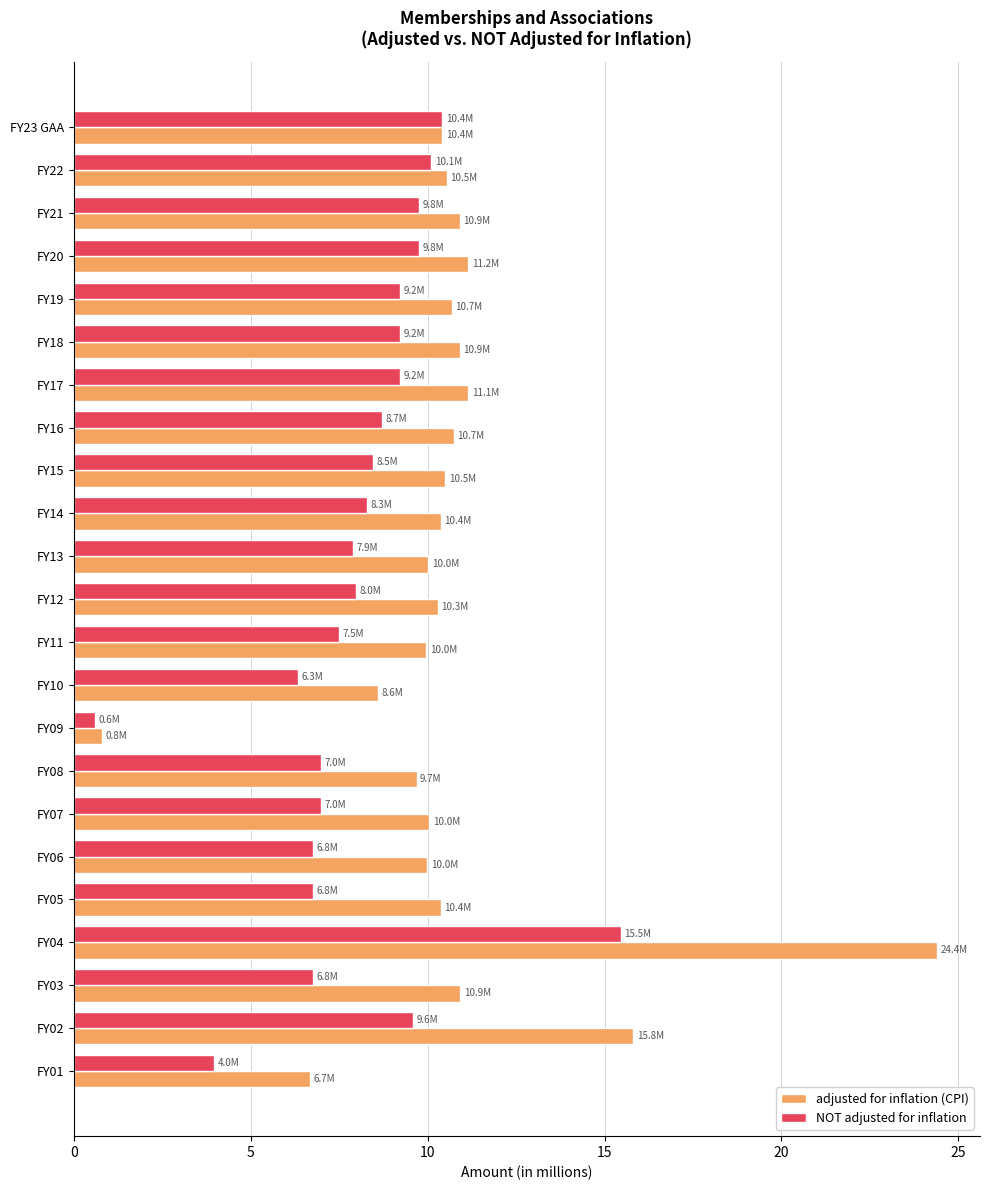

What is the difference between the second highest and minimum values in the adjusted for inflation (CPI) series?

15.0